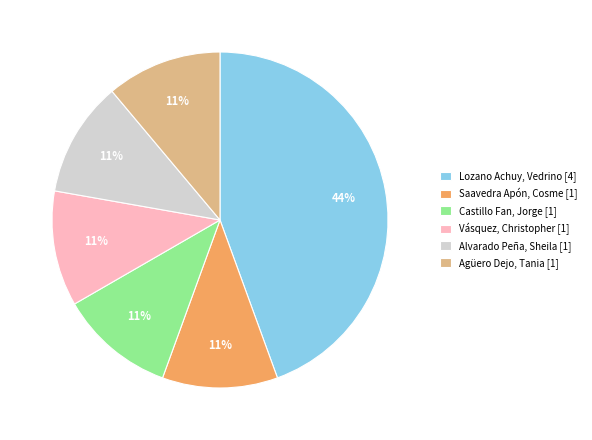

Combined, do Agüero Dejo, Tania [1] and Saavedra Apón, Cosme [1] account for over 50%?

No